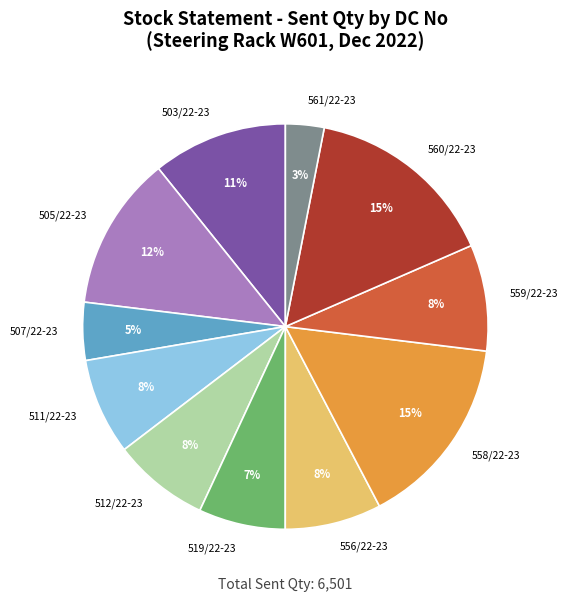

How many segments does this pie chart have?

11